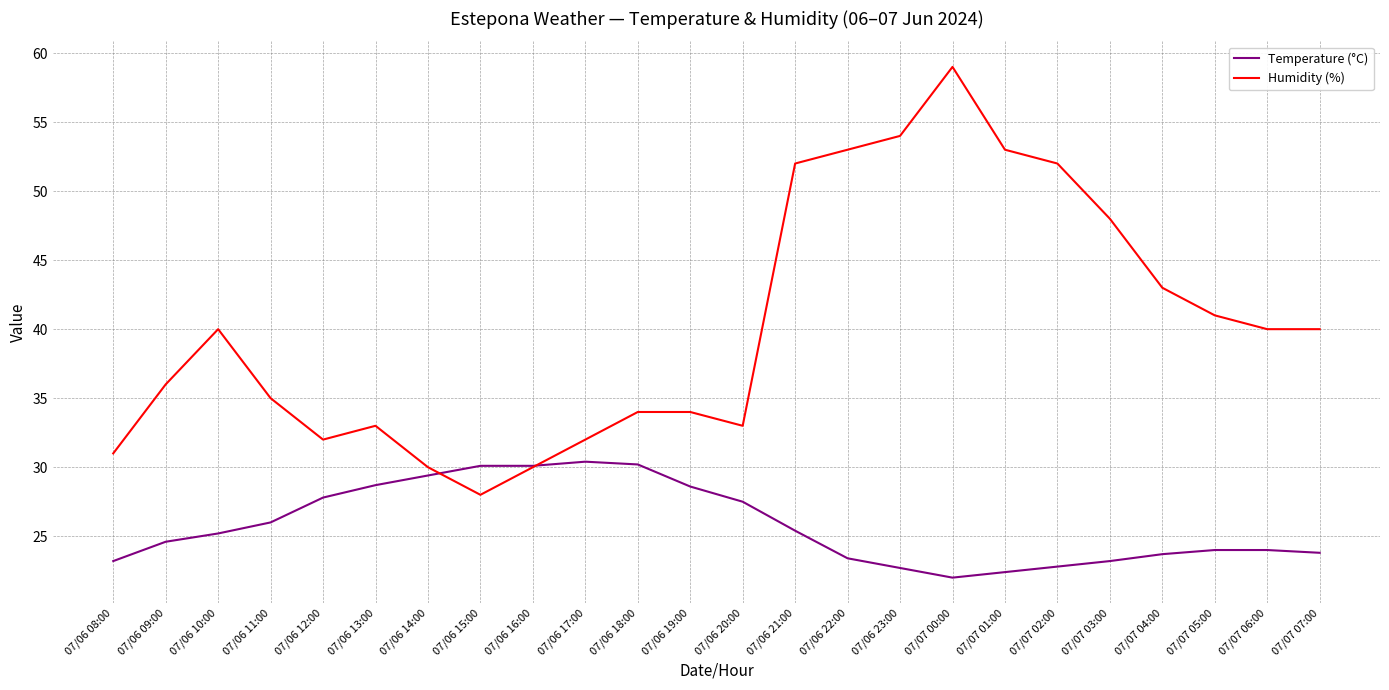

Does the chart display data point markers on the line(s)?

No